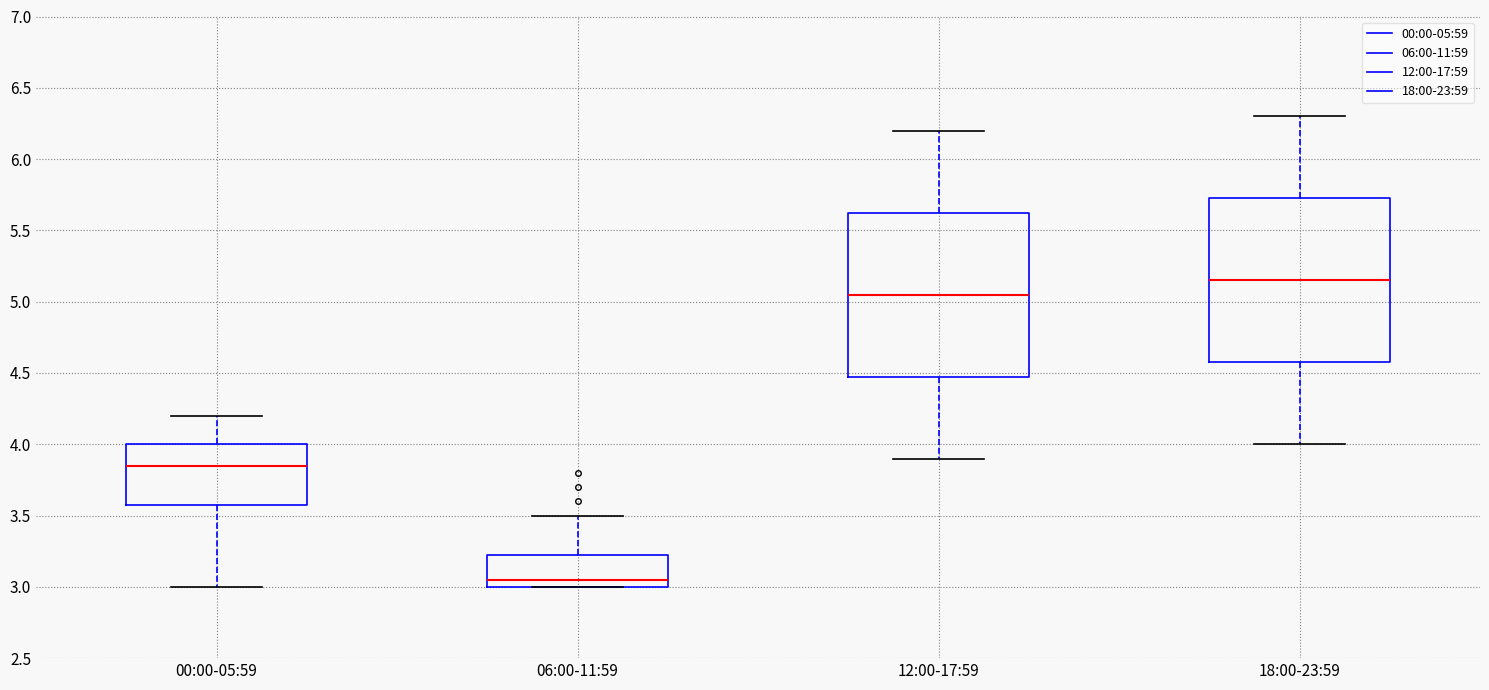

Reading left to right, transcribe this box plot: for each box, give where its median line is, the range the box spans, and where its two whiskers end, as read against the y-axis. The values are not printed on the chart, so give them approximately, as read against the axis.

00:00-05:59: median 3.85, box 3.60 to 4.00, whiskers 3.00 to 4.20
06:00-11:59: median 3.05, box 3.00 to 3.25, whiskers 3.00 to 3.50
12:00-17:59: median 5.05, box 4.50 to 5.65, whiskers 3.90 to 6.20
18:00-23:59: median 5.15, box 4.60 to 5.75, whiskers 4.00 to 6.30